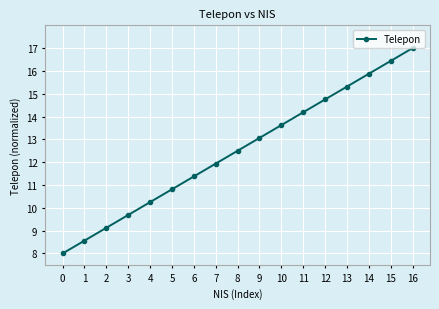

What is the greatest value displayed?

17.0